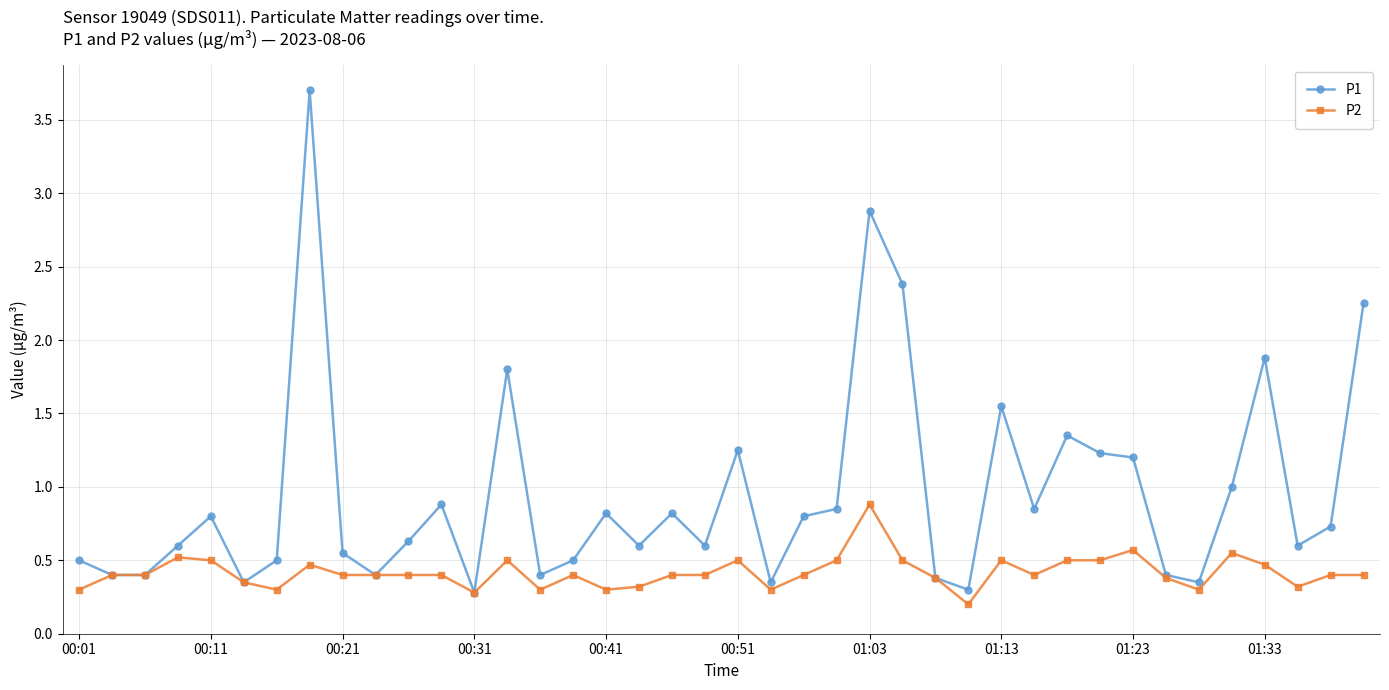

At how many categories does at least one series exceed 2?

4